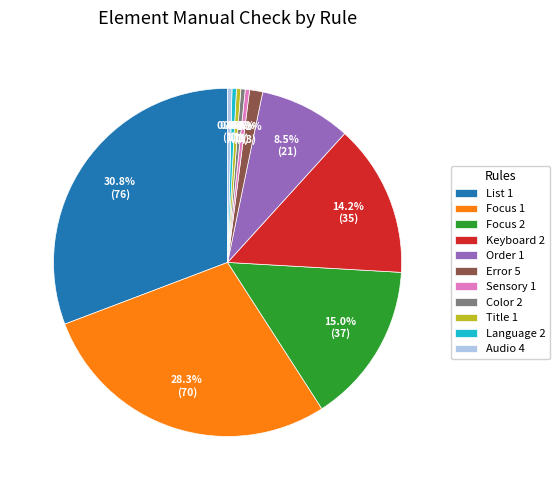

Which has a higher value, Audio 4 or Focus 2?

Focus 2